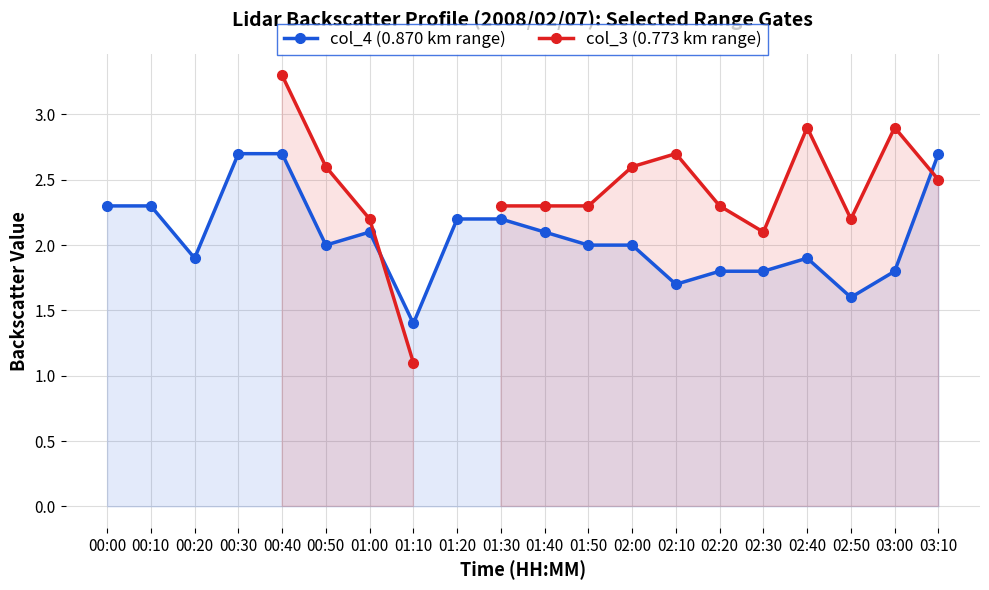

What are all the series names shown in the legend?

col_4 (0.870 km range), col_3 (0.773 km range)